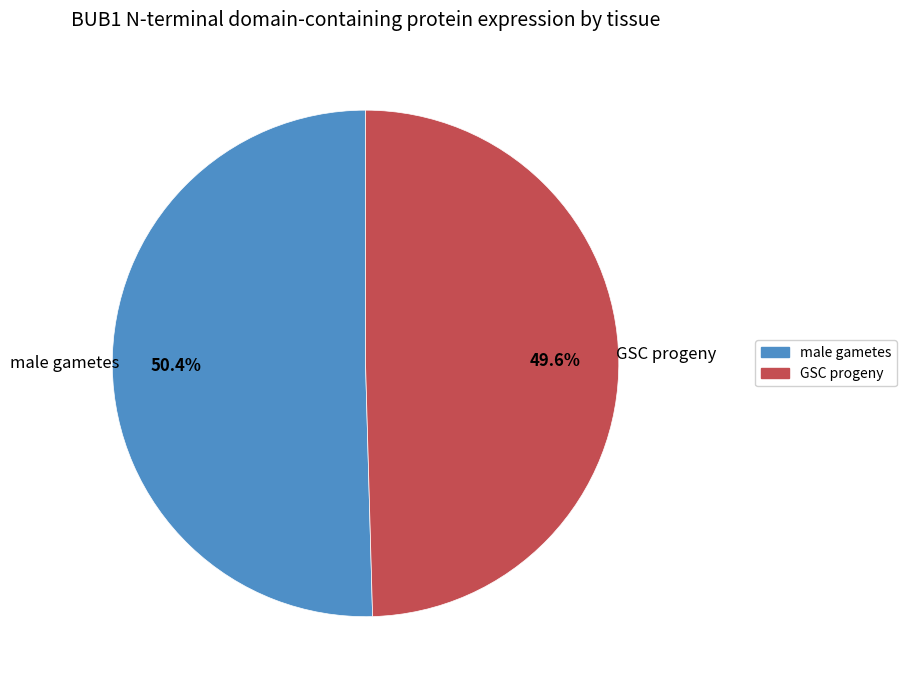

How many slices are in this pie chart?

2